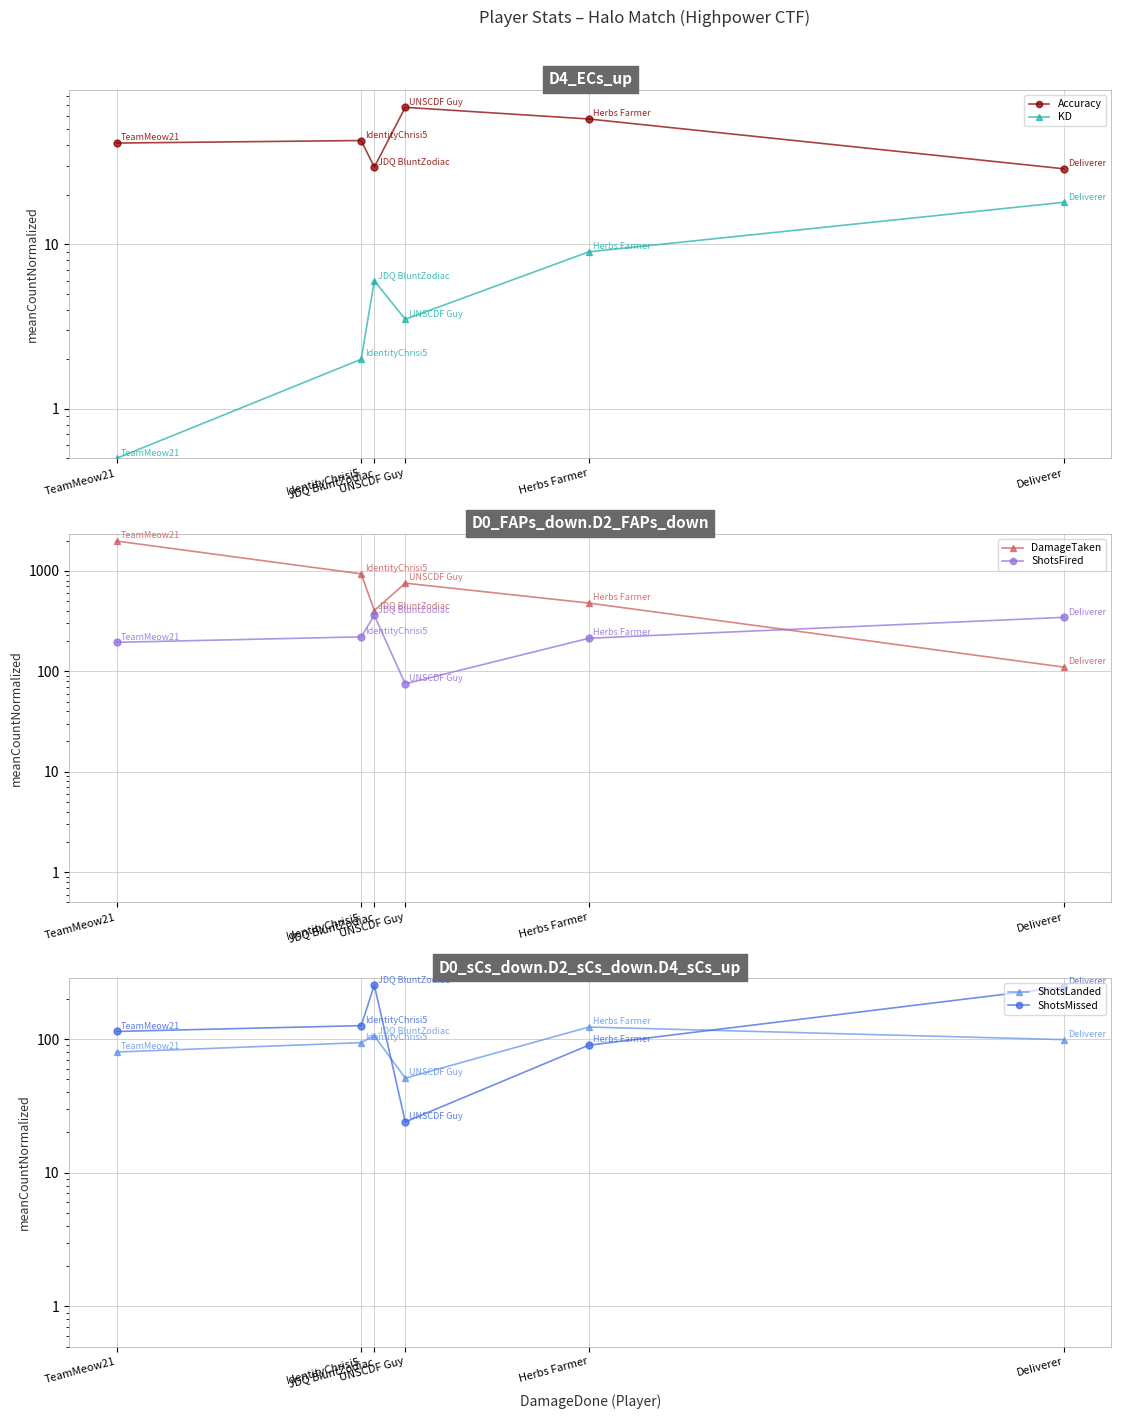

Which category has the highest value across all series?

TeamMeow21